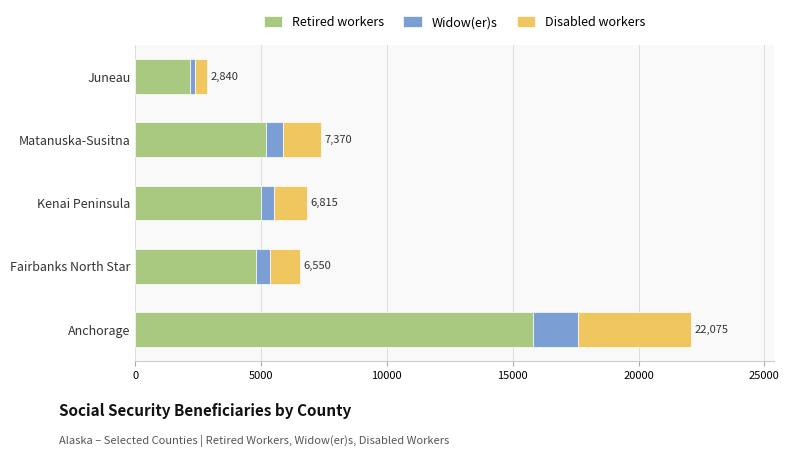

What is the total value across all series at Anchorage?

22075